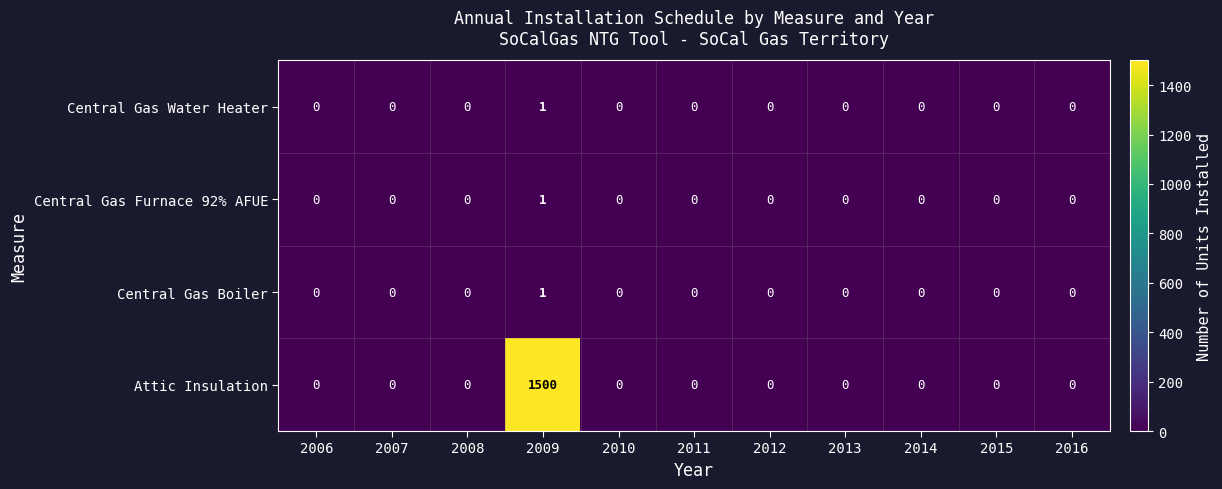

Which series has the largest total across all categories?

Attic Insulation